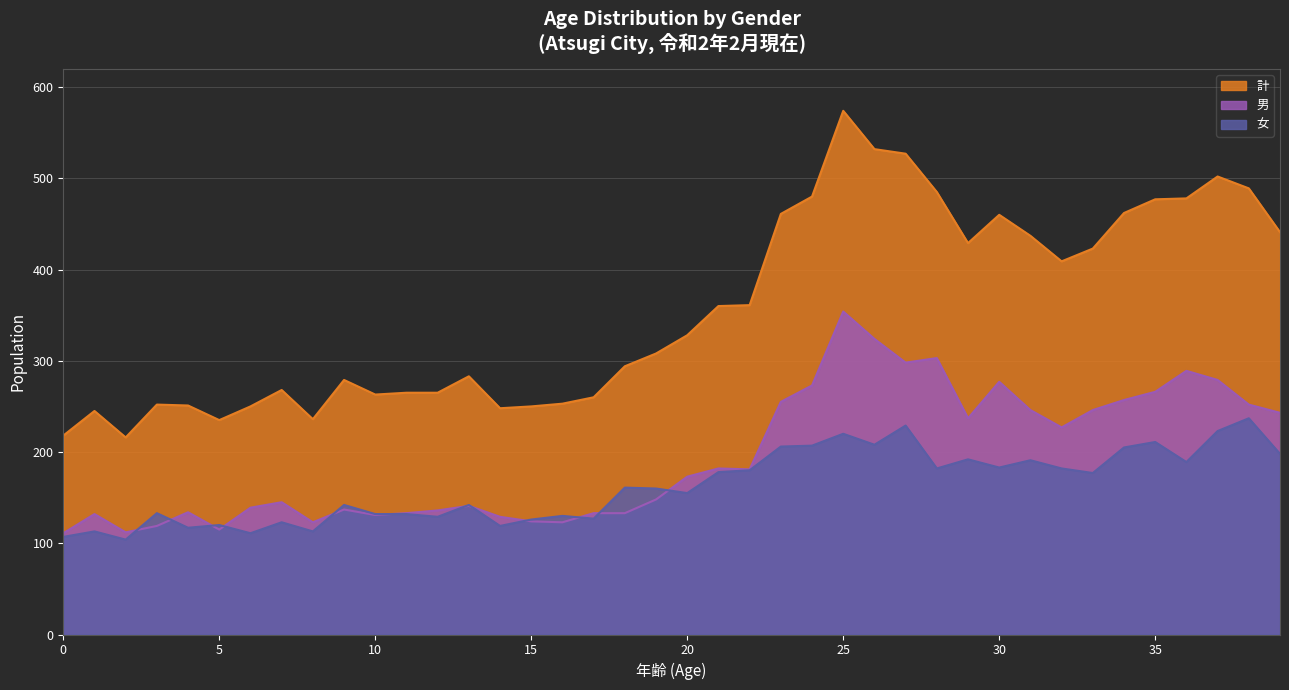

List the series in order of their peak value, highest first.

計, 男, 女